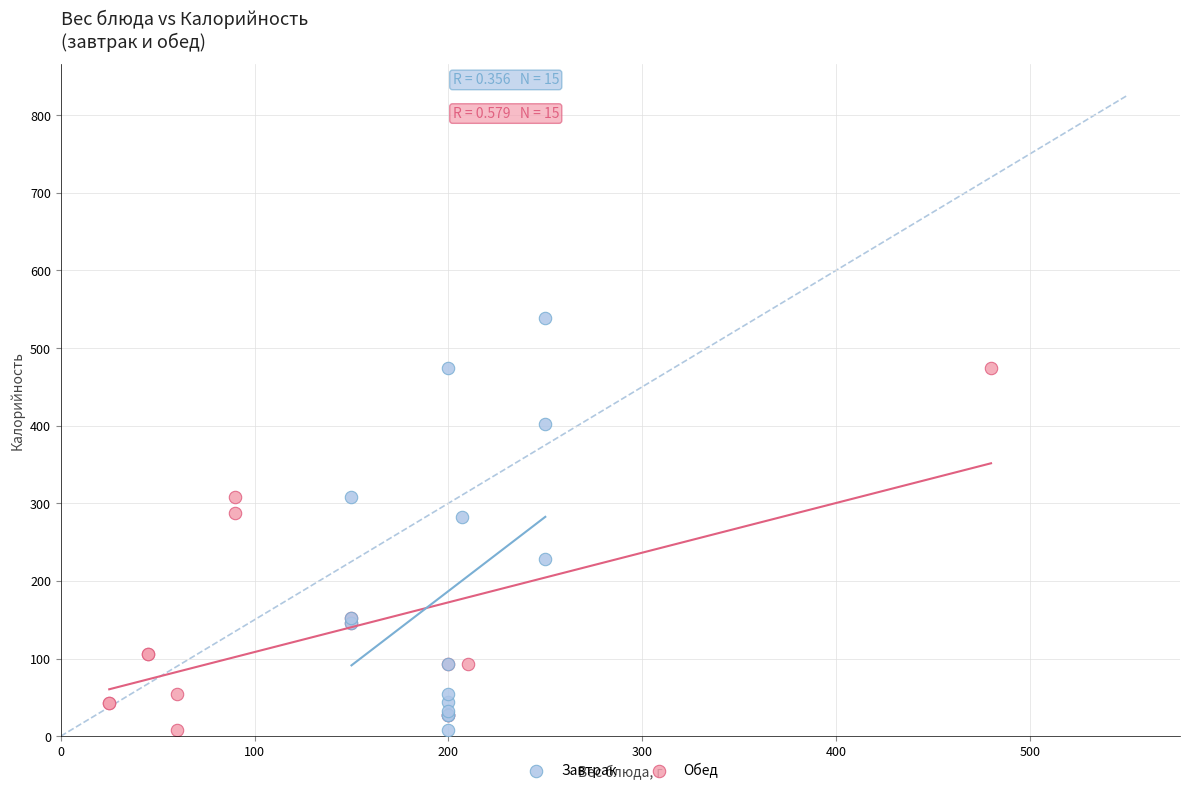

What are all the series names shown in the legend?

Завтрак, Обед